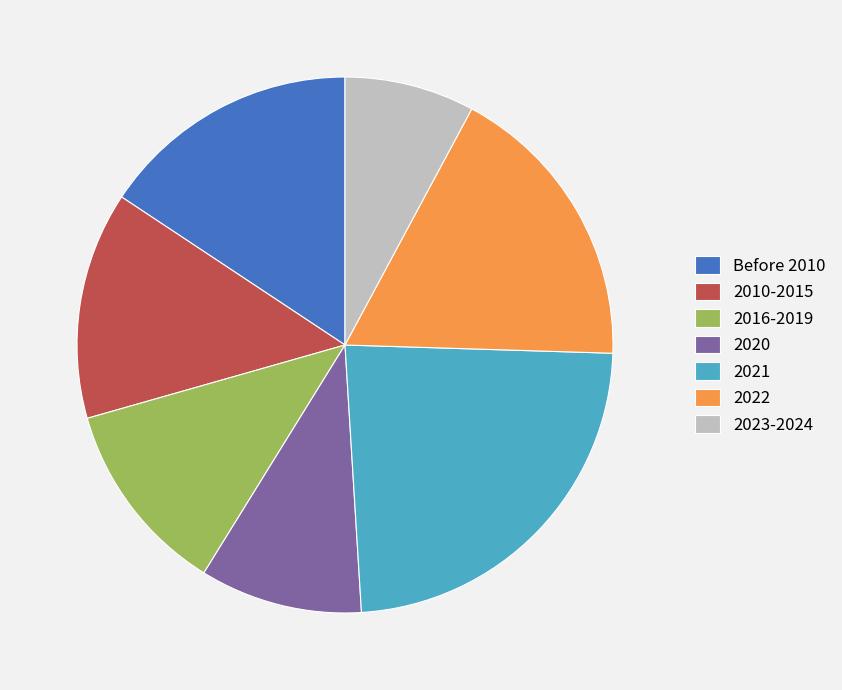

Does 2021 account for over 50% of the chart?

No